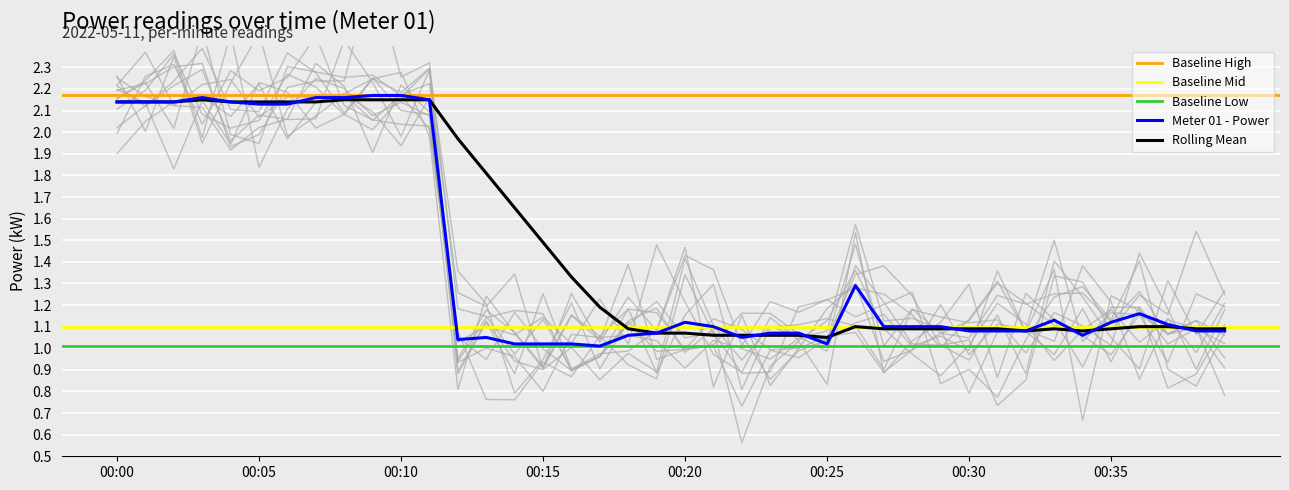

List the series in order of their peak value, lowest first.

Baseline Low, Baseline Mid, Rolling Mean, Meter 01 - Power, Baseline High